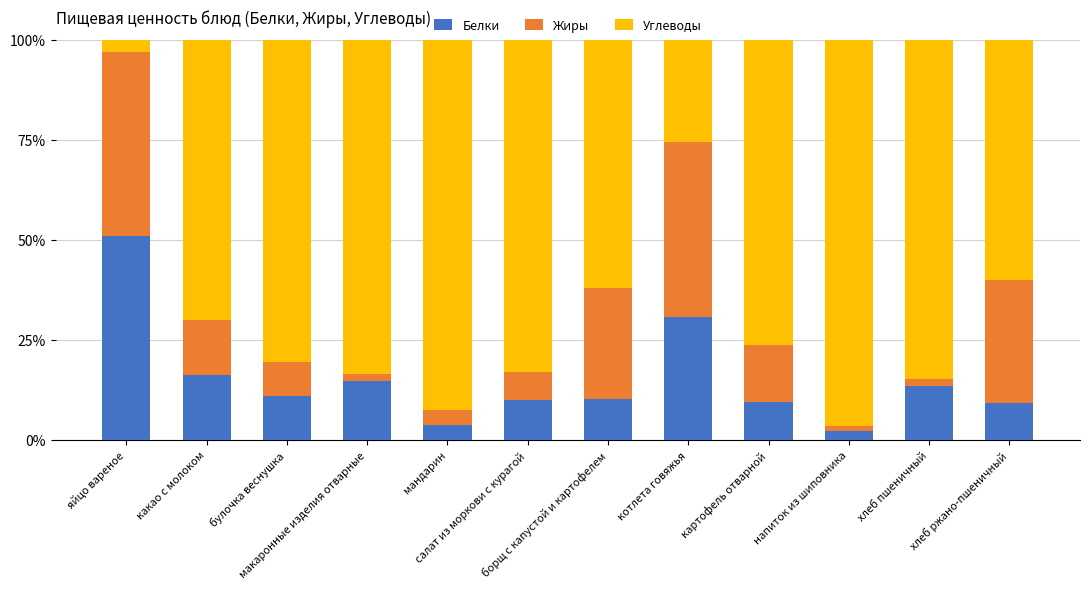

What is the average value of the Белки series?

15.2